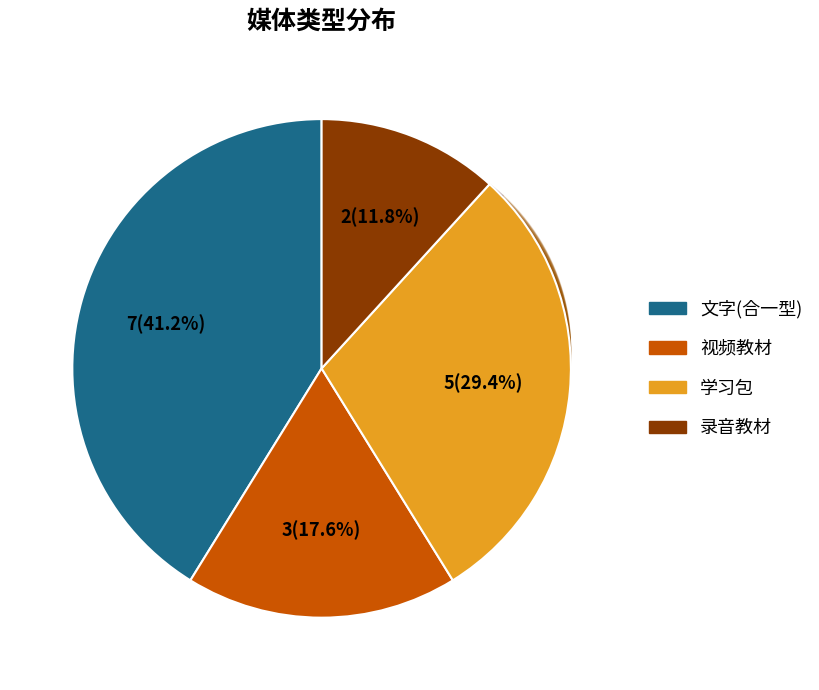

To the nearest percent, what is the difference between the 录音教材 and 文字(合一型) slice percentages?

29%